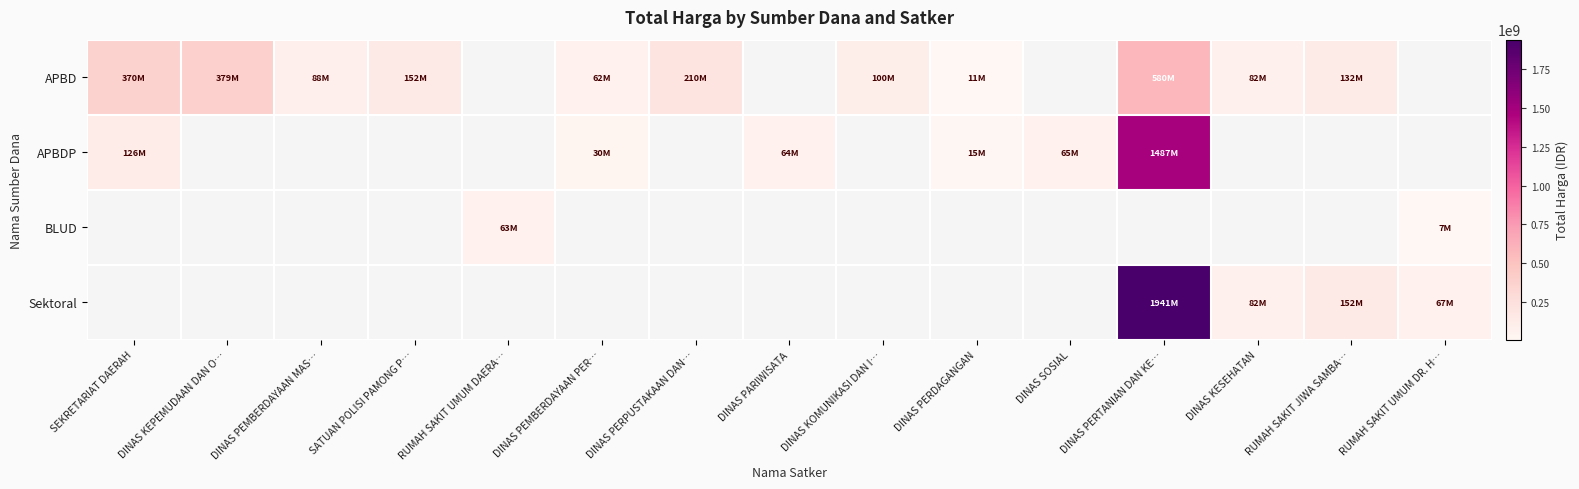

Which category has the highest value in the APBDP series?

DINAS PERTANIAN DAN KE…